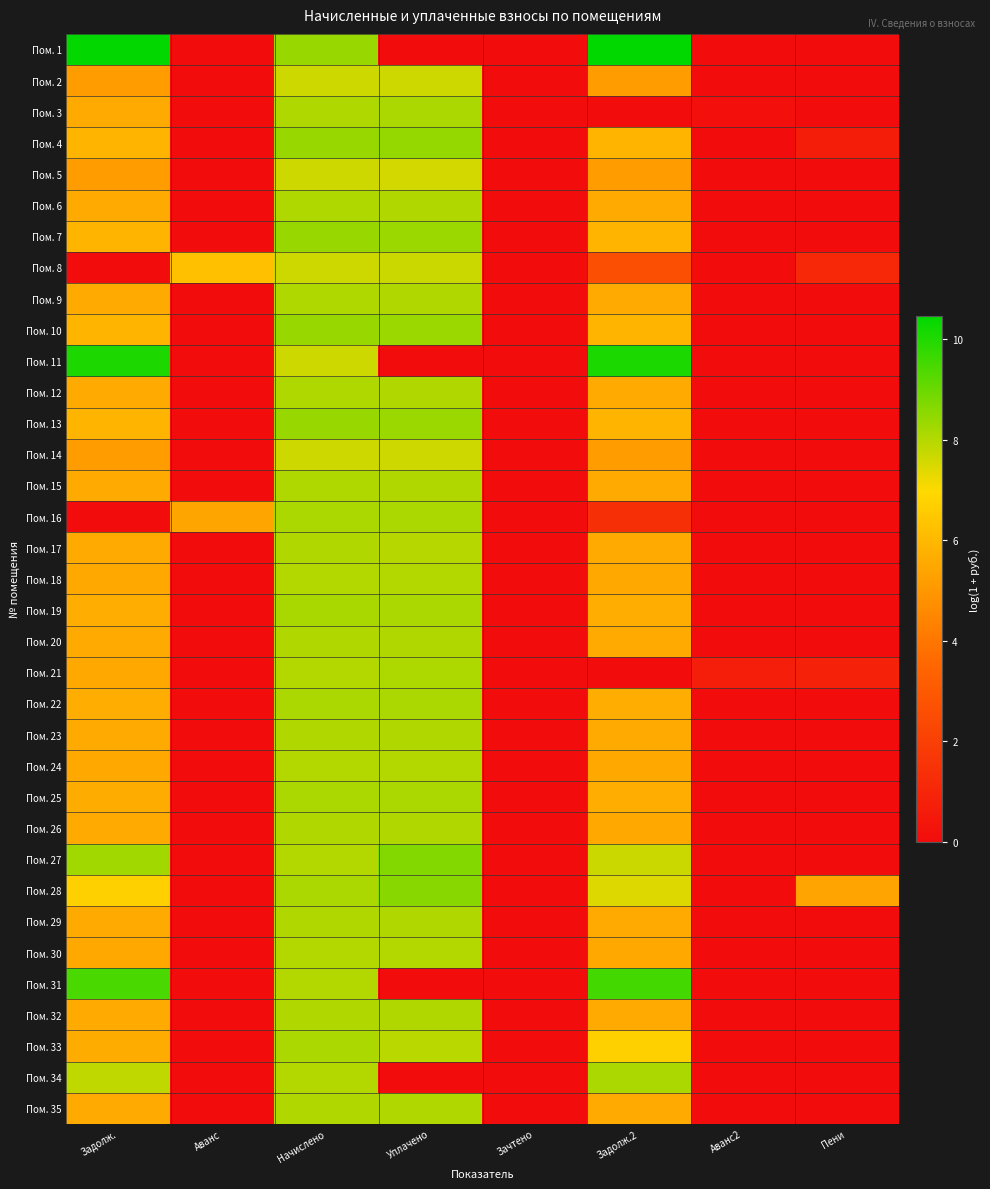

Rank the series by their maximum value, from lowest to highest.

Пом. 2, Пом. 5, Пом. 14, Пом. 8, Пом. 18, Пом. 24, Пом. 30, Пом. 17, Пом. 20, Пом. 23, Пом. 26, Пом. 29, Пом. 32, Пом. 35, Пом. 6, Пом. 9, Пом. 12, Пом. 15, Пом. 21, Пом. 33, Пом. 34, Пом. 16, Пом. 22, Пом. 25, Пом. 3, Пом. 19, Пом. 10, Пом. 7, Пом. 13, Пом. 4, Пом. 28, Пом. 27, Пом. 31, Пом. 11, Пом. 1